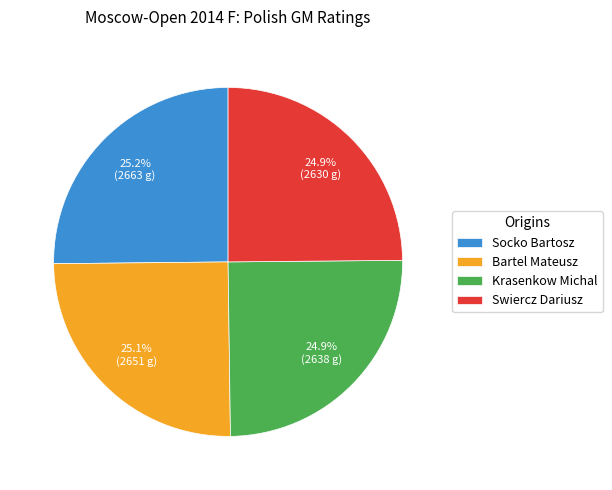

What portion of the pie excludes Swiercz Dariusz?

75.1%